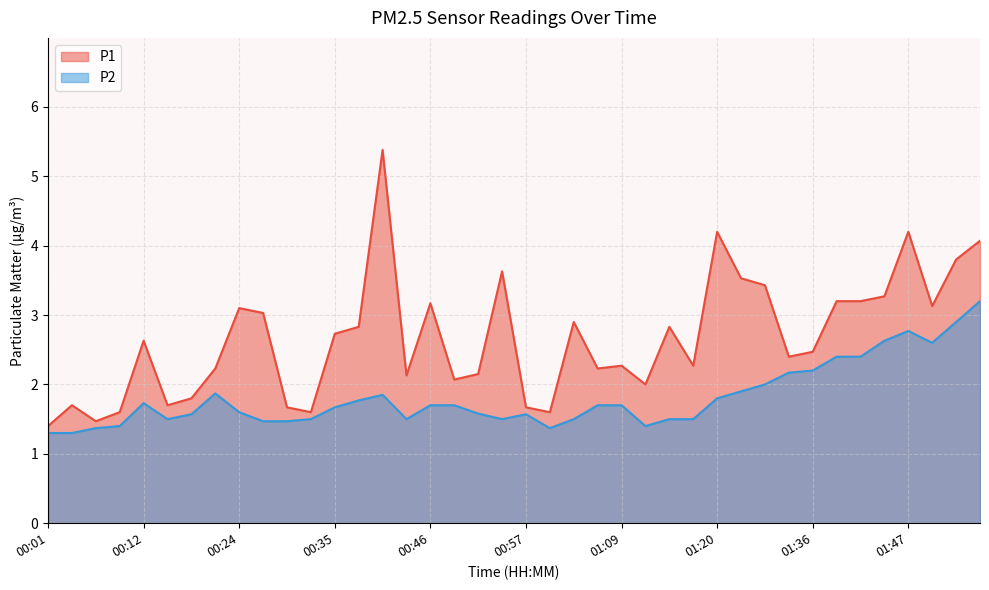

Rank the series by their maximum value, from lowest to highest.

P2, P1